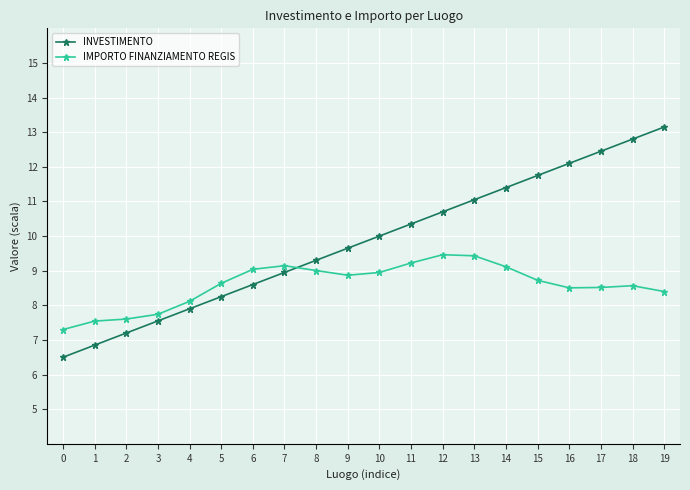

What is the value of the INVESTIMENTO point at the 15th from the left?

11.4